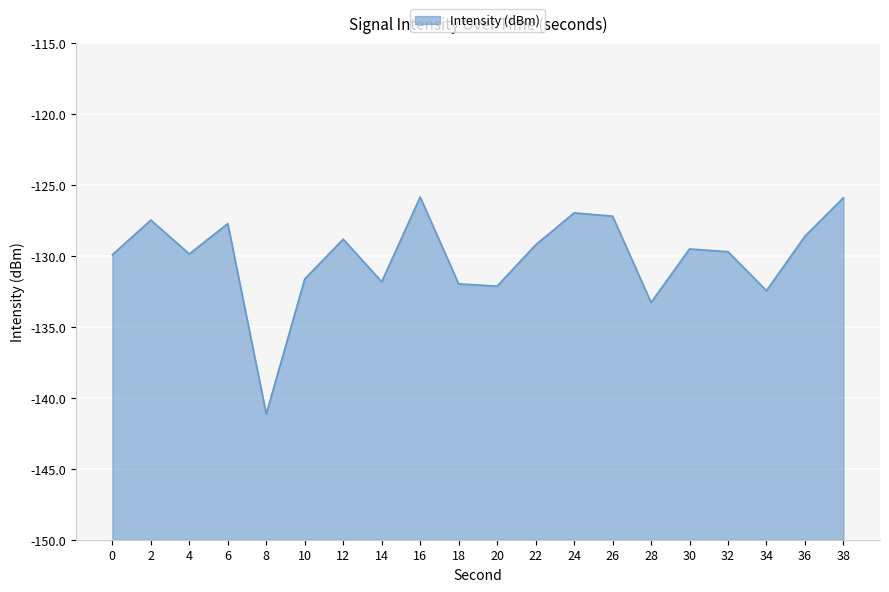

Reading left to right, extract all data points from this chart.

0=-129.9	2=-127.5	4=-129.9	6=-127.7	8=-141.1	10=-131.6	12=-128.8	14=-131.8	16=-125.9	18=-132.0	20=-132.1	22=-129.2	24=-127.0	26=-127.2	28=-133.3	30=-129.5	32=-129.7	34=-132.5	36=-128.6	38=-125.9